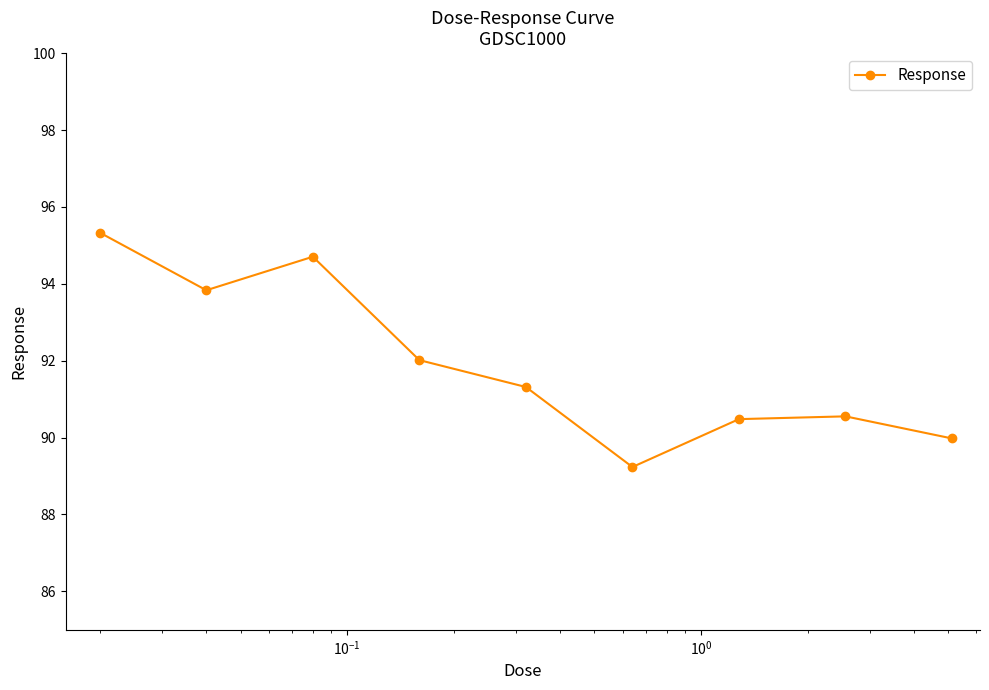

What is the smallest value displayed?

89.2